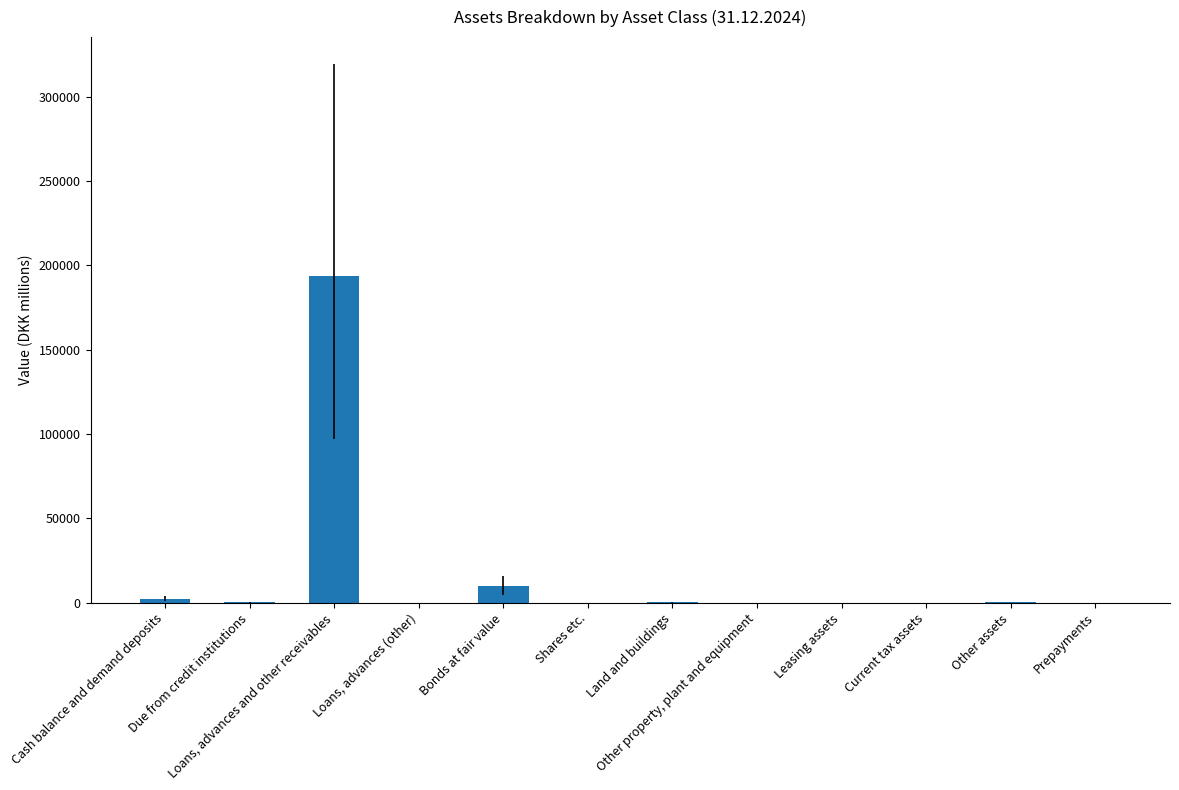

What is the sum of all values?

206552.2